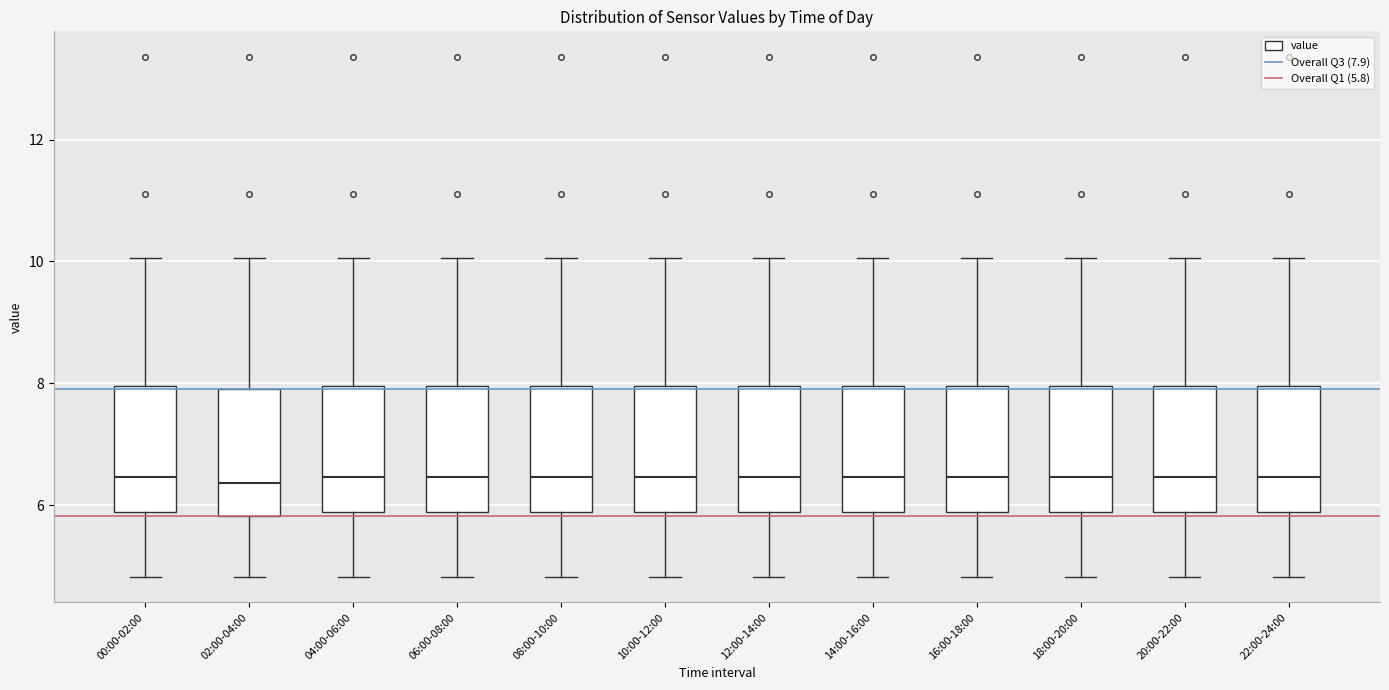

Reading left to right, transcribe this box plot: for each box, give where its median line is, the range the box spans, and where its two whiskers end, as read against the y-axis. The values are not printed on the chart, so give them approximately, as read against the axis.

00:00-02:00: median 6.4, box 5.8 to 8.0, whiskers 4.8 to 10.0
02:00-04:00: median 6.4, box 5.8 to 8.0, whiskers 4.8 to 10.0
04:00-06:00: median 6.4, box 5.8 to 8.0, whiskers 4.8 to 10.0
06:00-08:00: median 6.4, box 5.8 to 8.0, whiskers 4.8 to 10.0
08:00-10:00: median 6.4, box 5.8 to 8.0, whiskers 4.8 to 10.0
10:00-12:00: median 6.4, box 5.8 to 8.0, whiskers 4.8 to 10.0
12:00-14:00: median 6.4, box 5.8 to 8.0, whiskers 4.8 to 10.0
14:00-16:00: median 6.4, box 5.8 to 8.0, whiskers 4.8 to 10.0
16:00-18:00: median 6.4, box 5.8 to 8.0, whiskers 4.8 to 10.0
18:00-20:00: median 6.4, box 5.8 to 8.0, whiskers 4.8 to 10.0
20:00-22:00: median 6.4, box 5.8 to 8.0, whiskers 4.8 to 10.0
22:00-24:00: median 6.4, box 5.8 to 8.0, whiskers 4.8 to 10.0